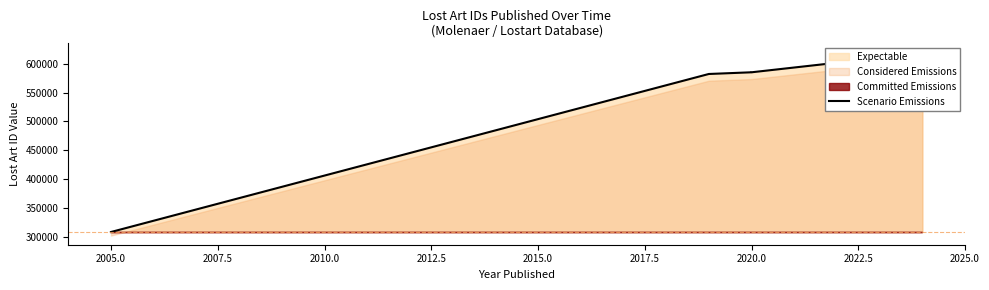

What is the average value?

554881